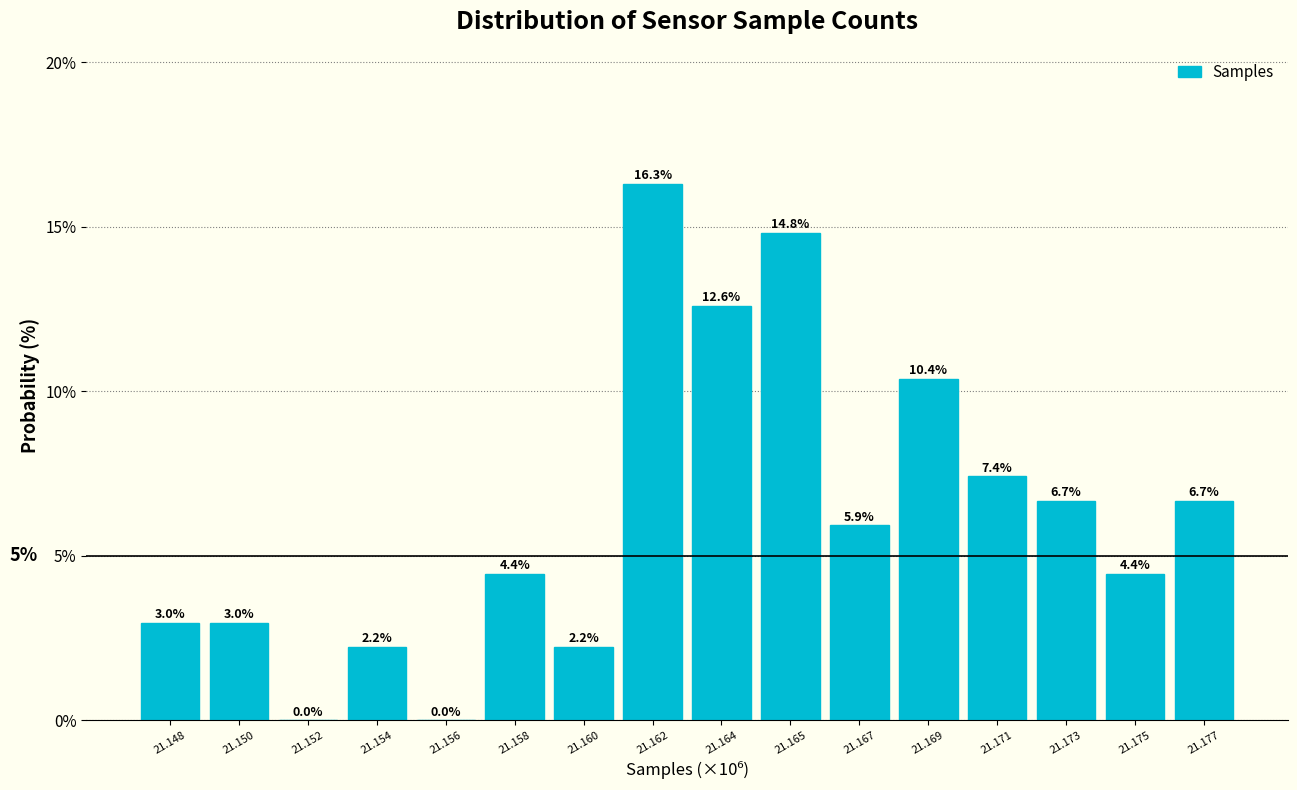

Reading left to right, list all the values displayed in this chart.

21.148=3.0	21.150=3.0	21.152=0.0	21.154=2.2	21.156=0.0	21.158=4.4	21.160=2.2	21.162=16.3	21.164=12.6	21.165=14.8	21.167=5.9	21.169=10.4	21.171=7.4	21.173=6.7	21.175=4.4	21.177=6.7